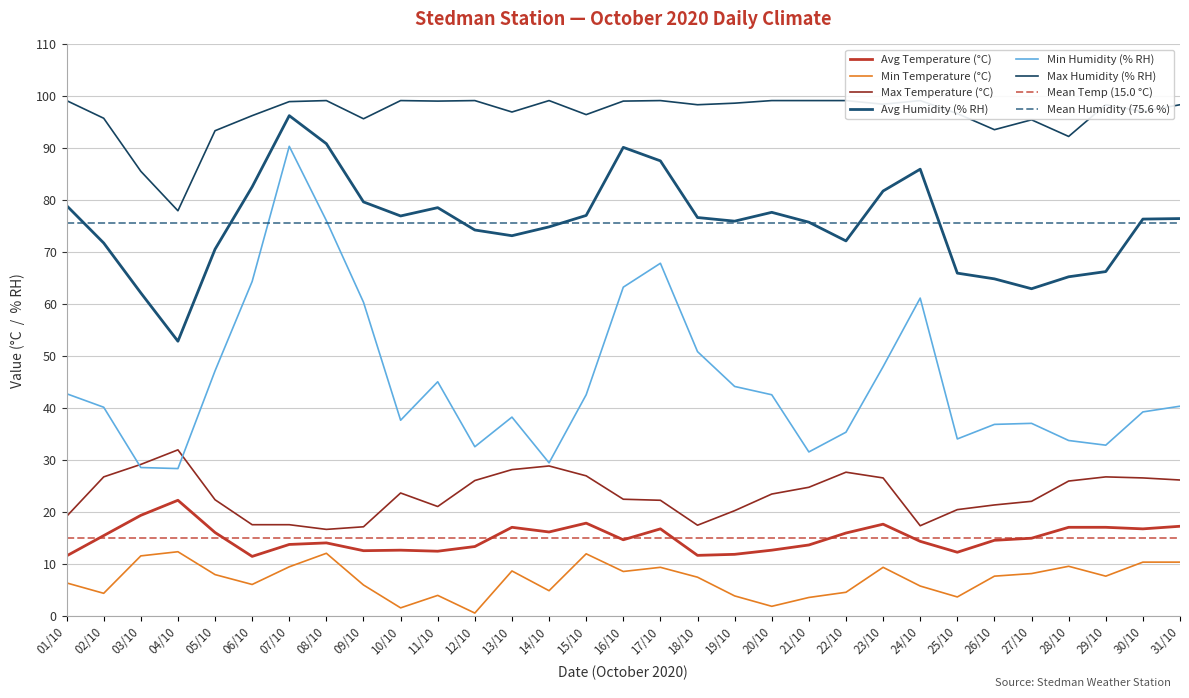

Between 12/10 and 24/10, which is larger?

24/10